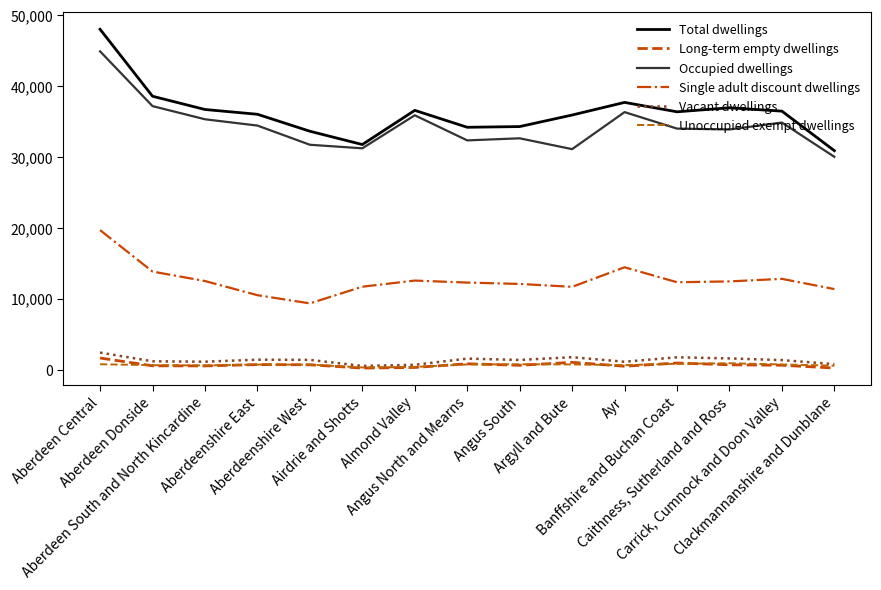

Is it true that Long-term empty dwellings equals 952 at Angus South?

False